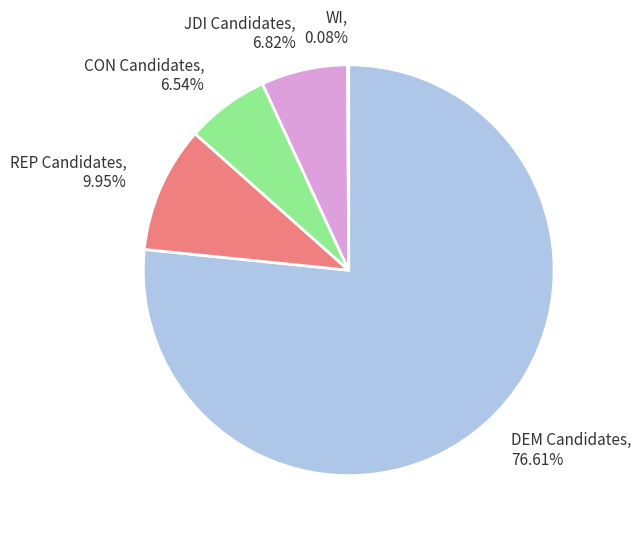

To the nearest percent, what is the average slice percentage?

20%